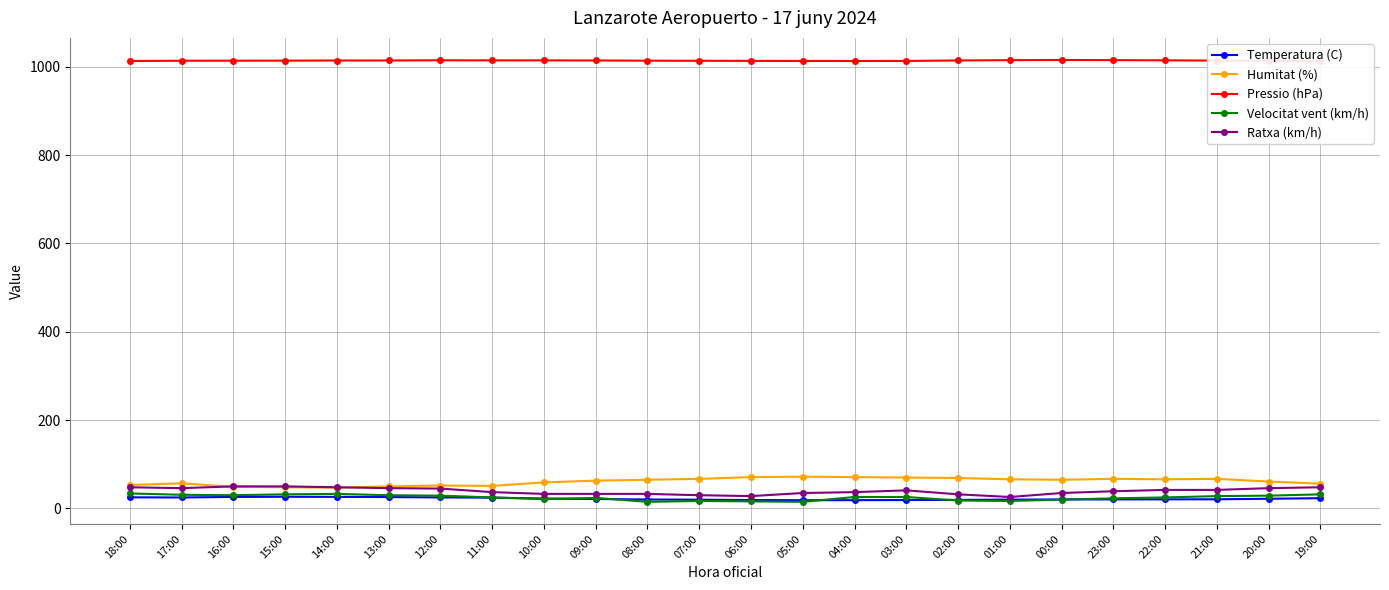

True or false: Humitat (%) has more than 0 points higher than both neighbors.

True